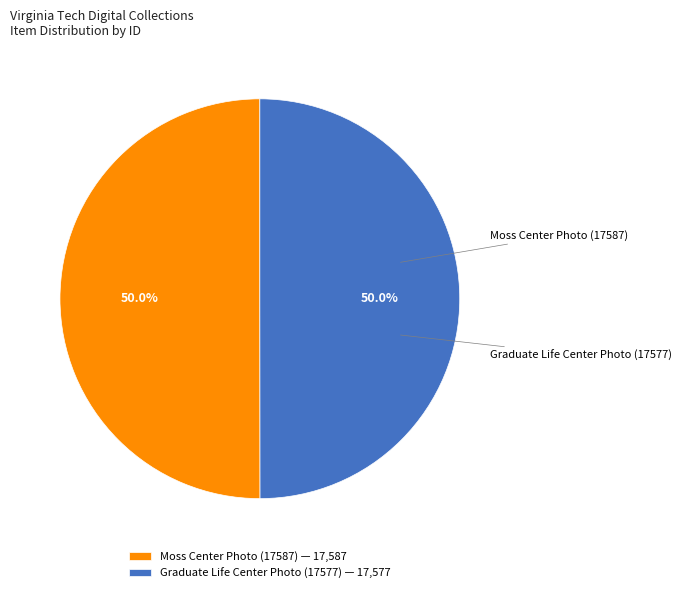

Approximately how many times larger is the value at Graduate Life Center Photo (17577) compared to Moss Center Photo (17587)?

1.0